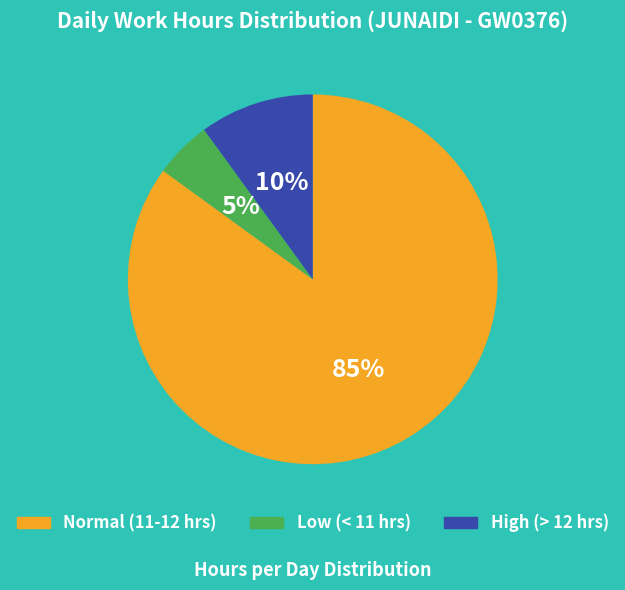

How many slices are in this pie chart?

3